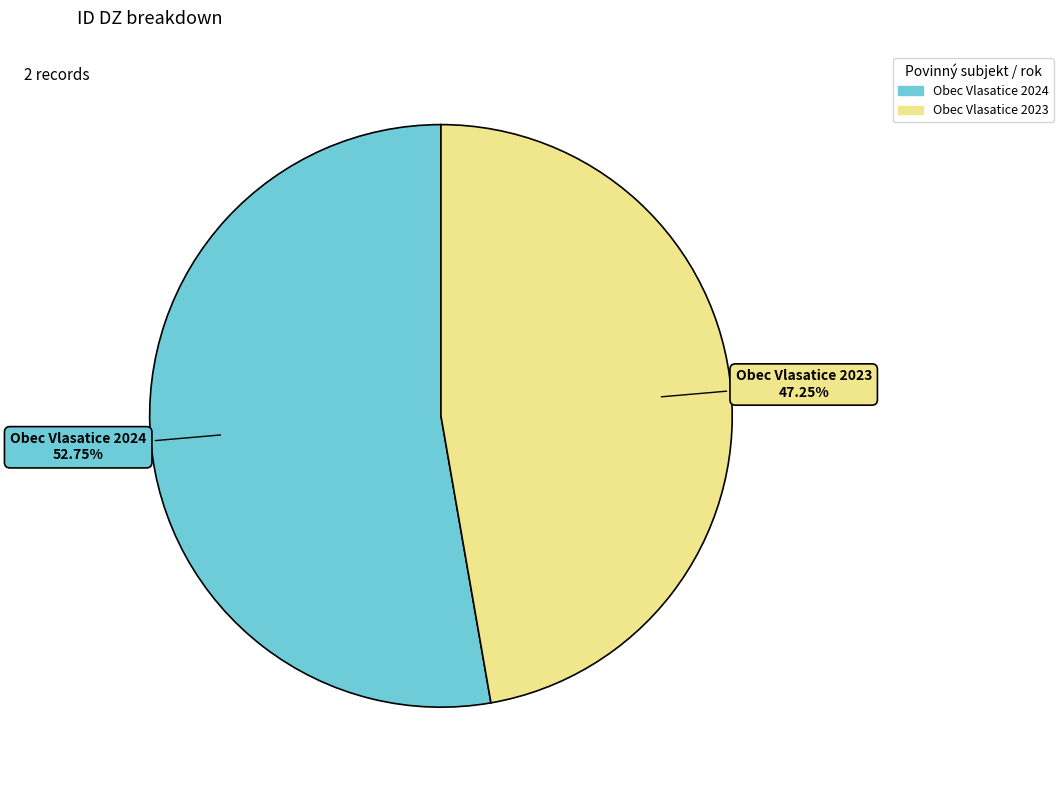

What is the smallest slice in the pie chart?

Obec Vlasatice 2023